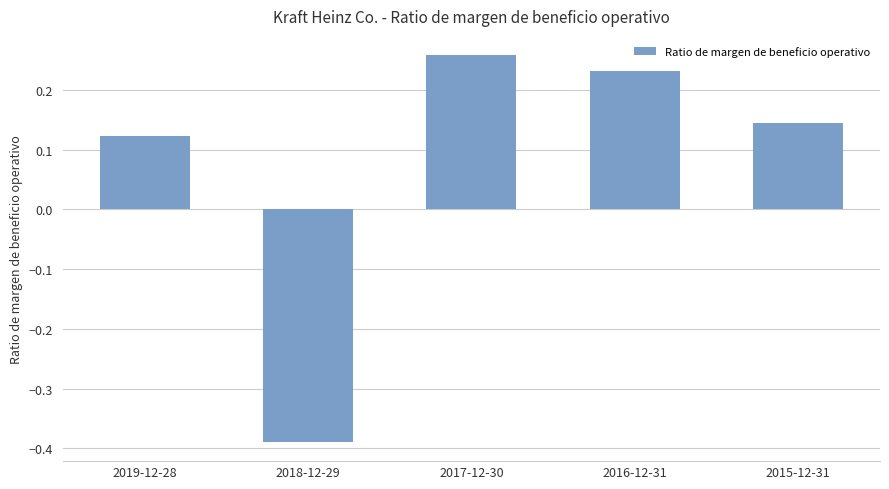

Which label corresponds to the largest value in the chart?

2017-12-30